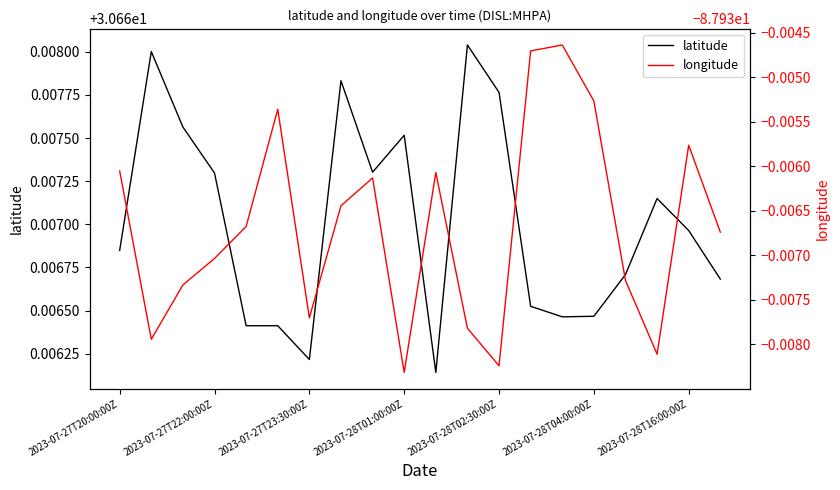

What is the value of the longitude point at the 2nd from the left?

-87.9